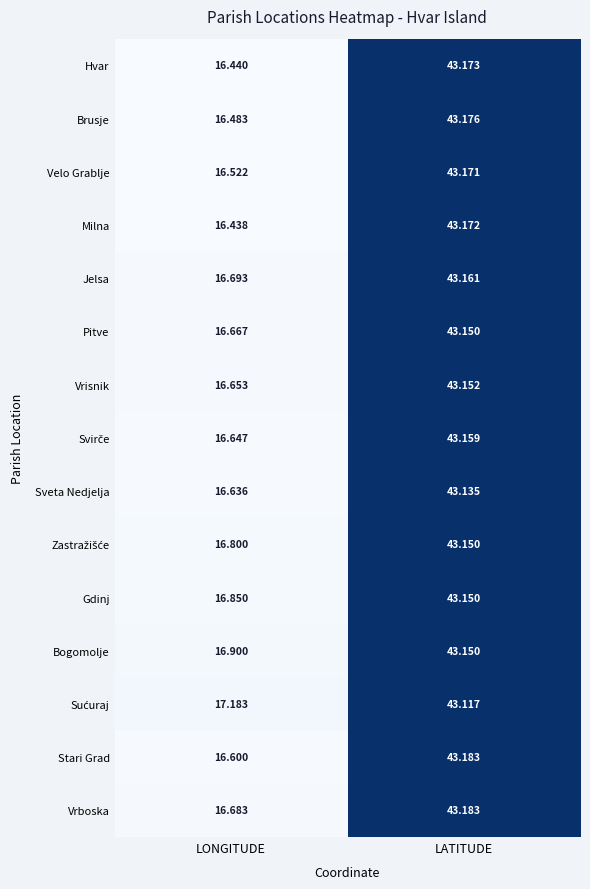

Which series changed the most between LONGITUDE and LATITUDE?

Milna